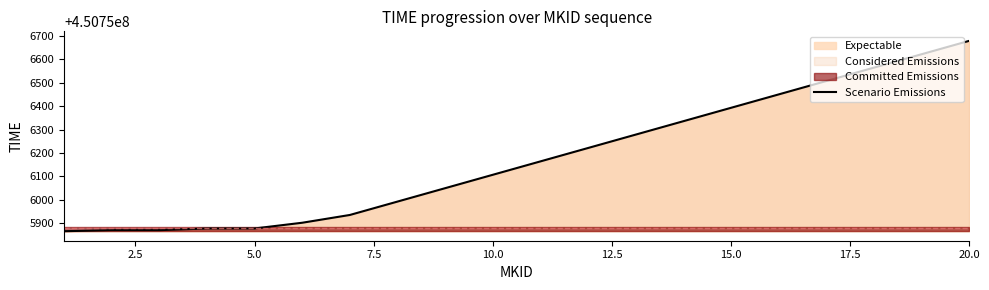

Reading left to right, transcribe all the data shown in this chart.

450755865.4	450755869.9	450755869.9	450755877.1	450755877.1	450755901.6	450755934.9	450755992.1	450756049.3	450756106.6	450756163.8	450756221.1	450756278.3	450756335.6	450756392.8	450756450.0	450756507.3	450756564.5	450756621.8	450756679.0